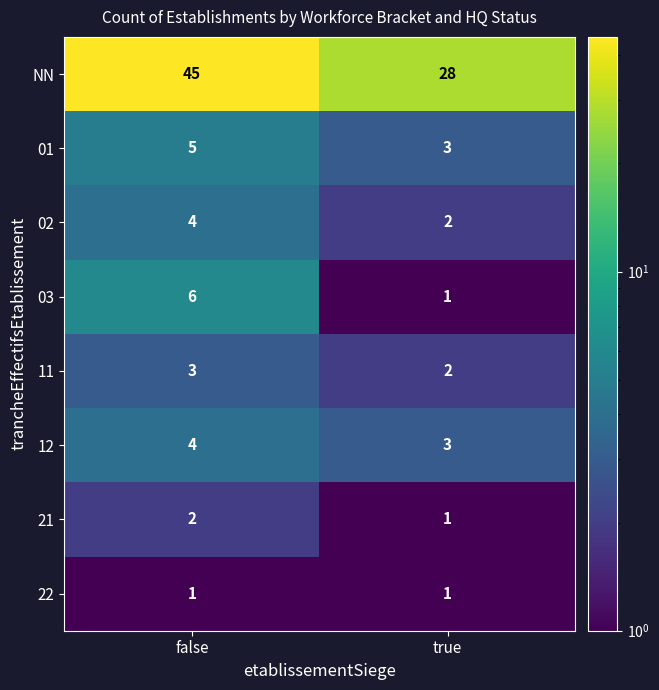

Read the NN value at false.

45